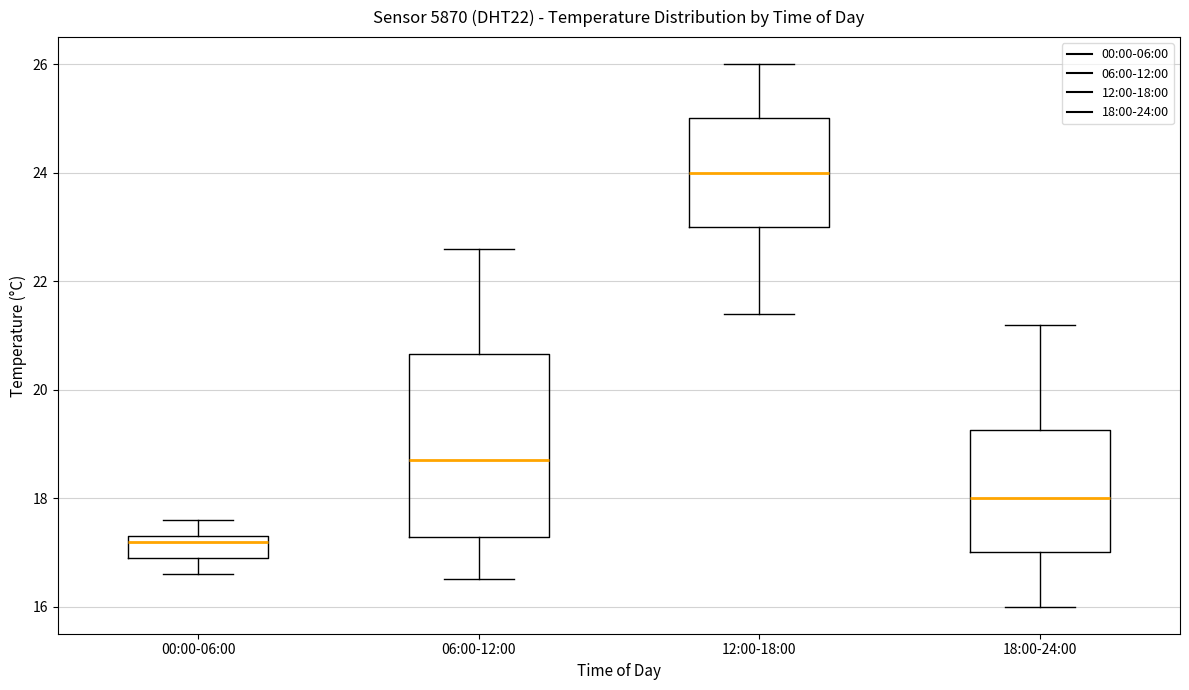

Comparing the boxes themselves (not the whiskers), which one is the tallest?

06:00-12:00